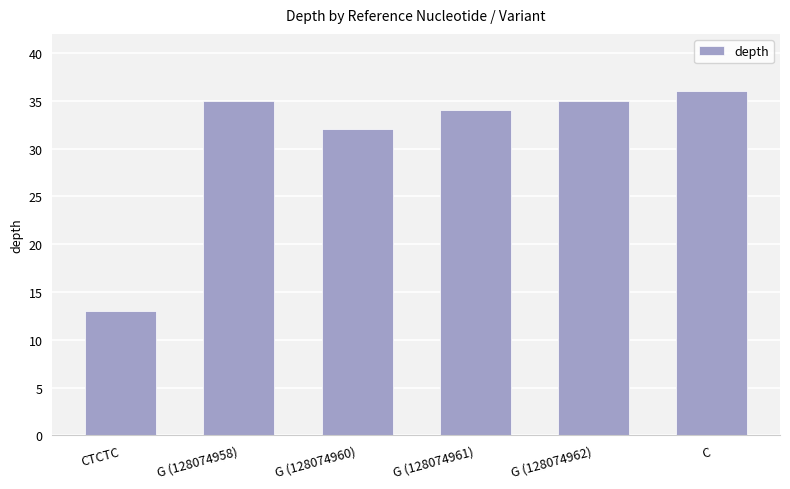

Reading right to left, extract all data points from this chart.

36	35	34	32	35	13